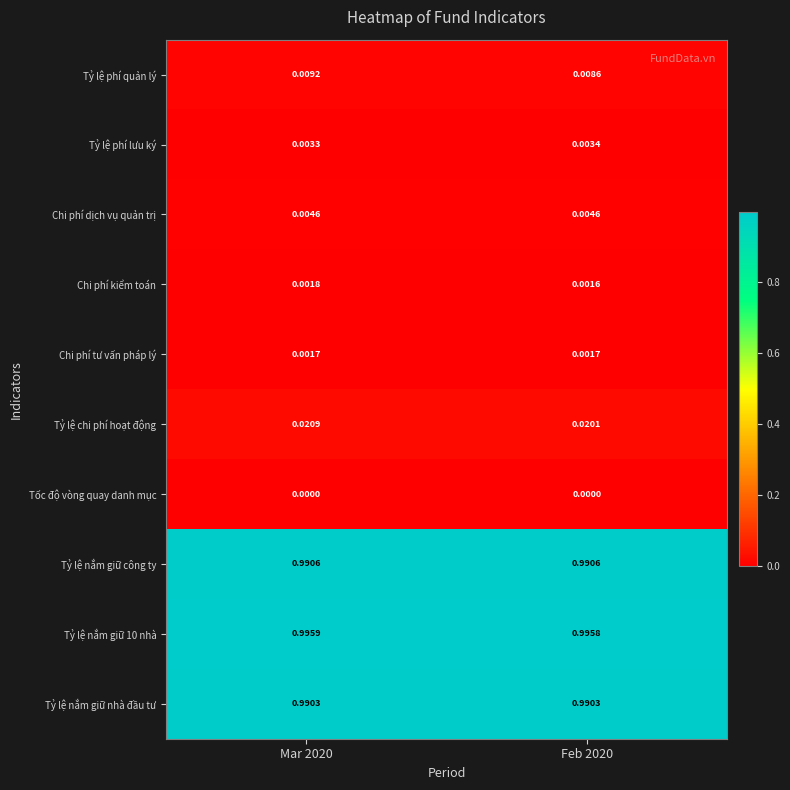

At which category is the sum across all series the highest?

Mar 2020